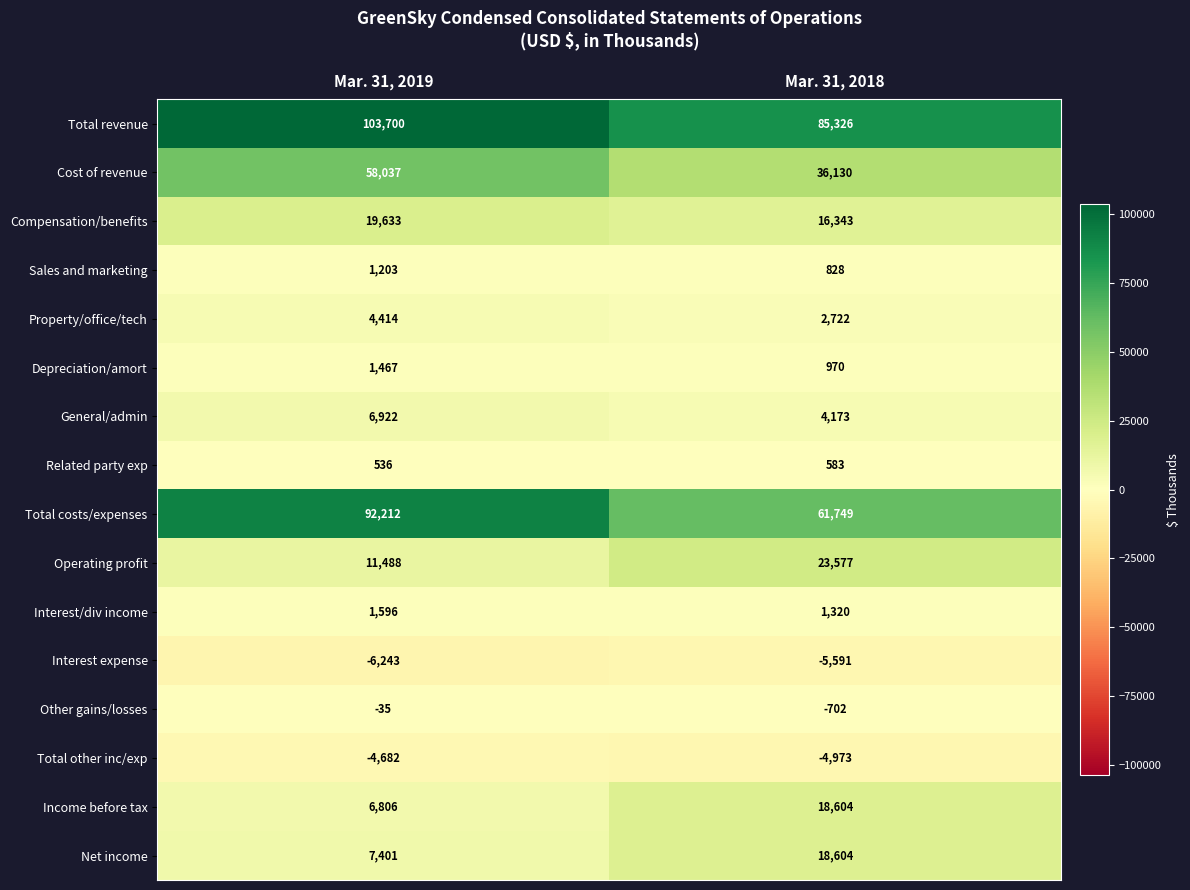

Rank the categories by General/admin value from lowest to highest.

Mar. 31, 2018, Mar. 31, 2019